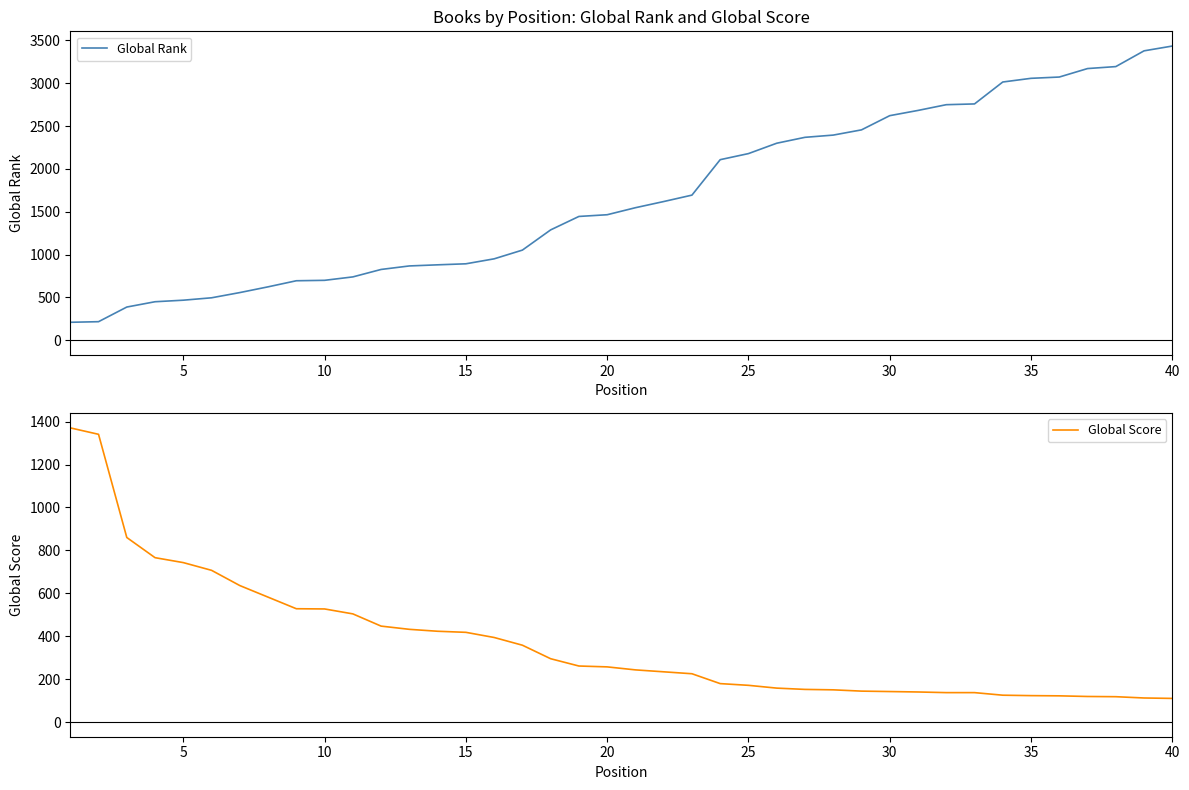

Which category has the highest value in the Global Rank series?

40